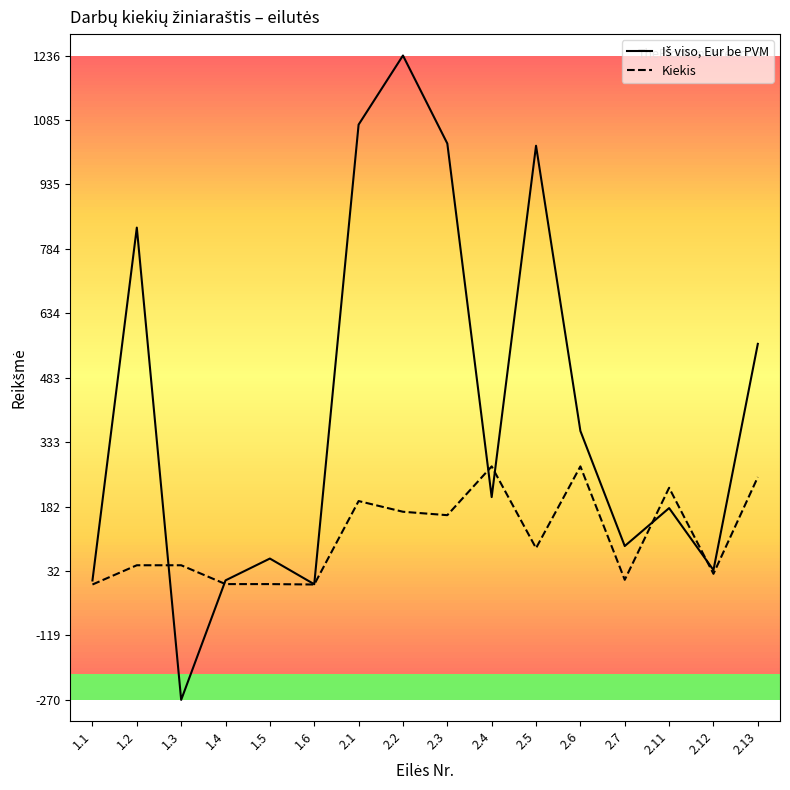

What is the maximum value for Kiekis?

276.0